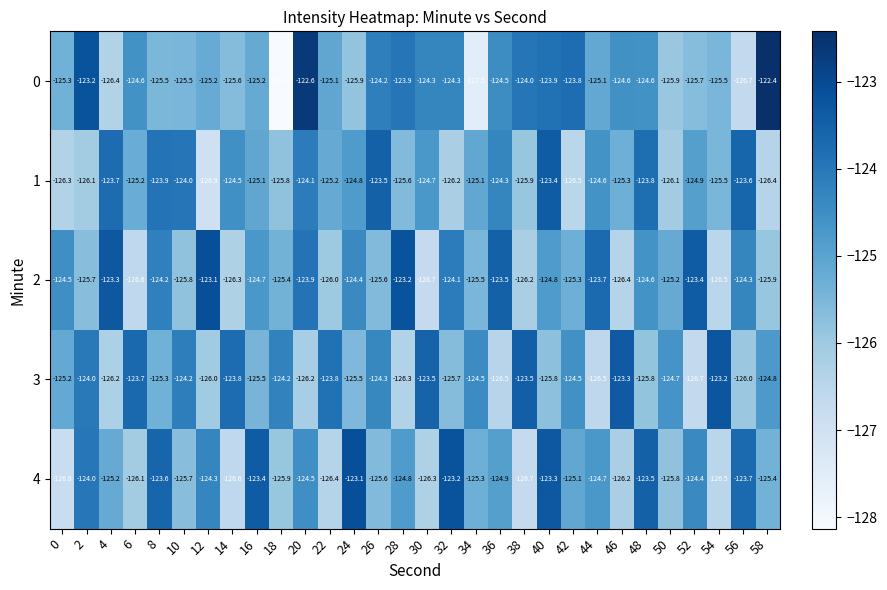

Count the number of categories in the chart.

30